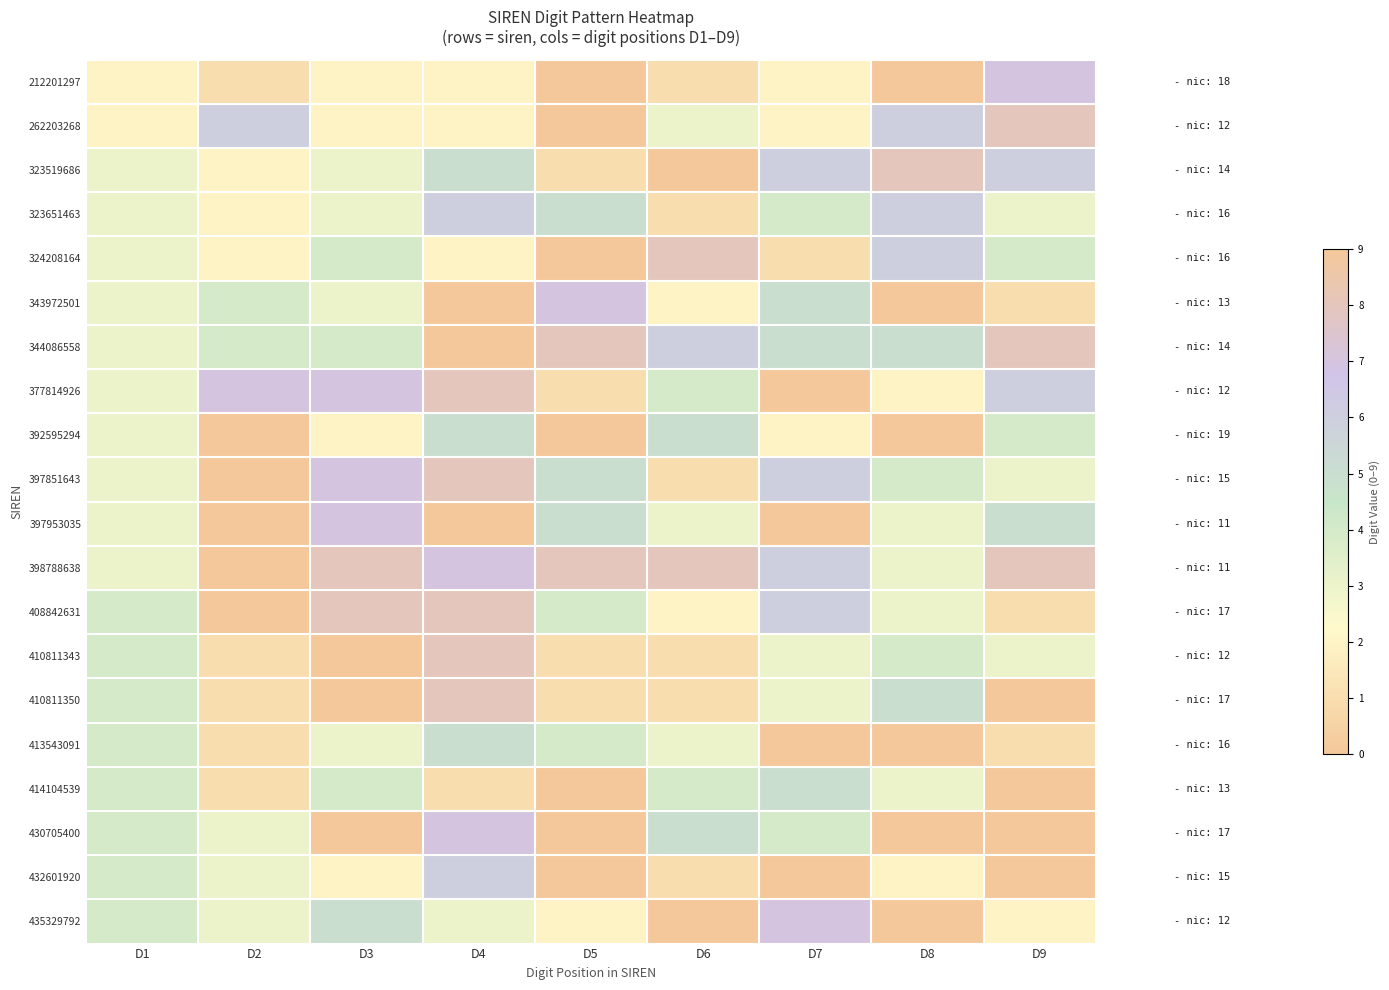

How many data points does each series have?

9